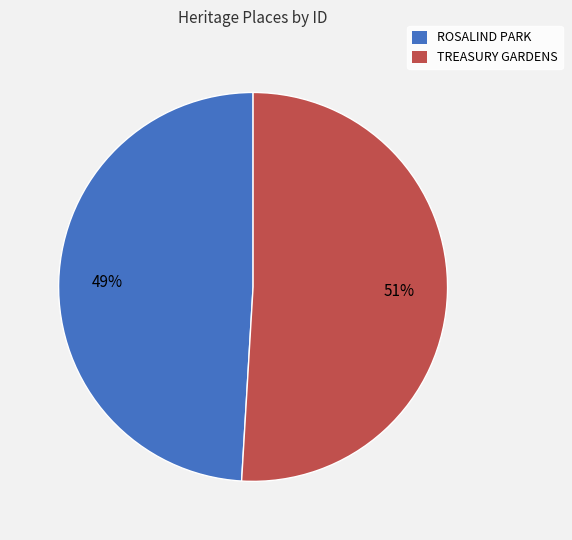

To the nearest percent, what percentage of the pie is ROSALIND PARK?

49%